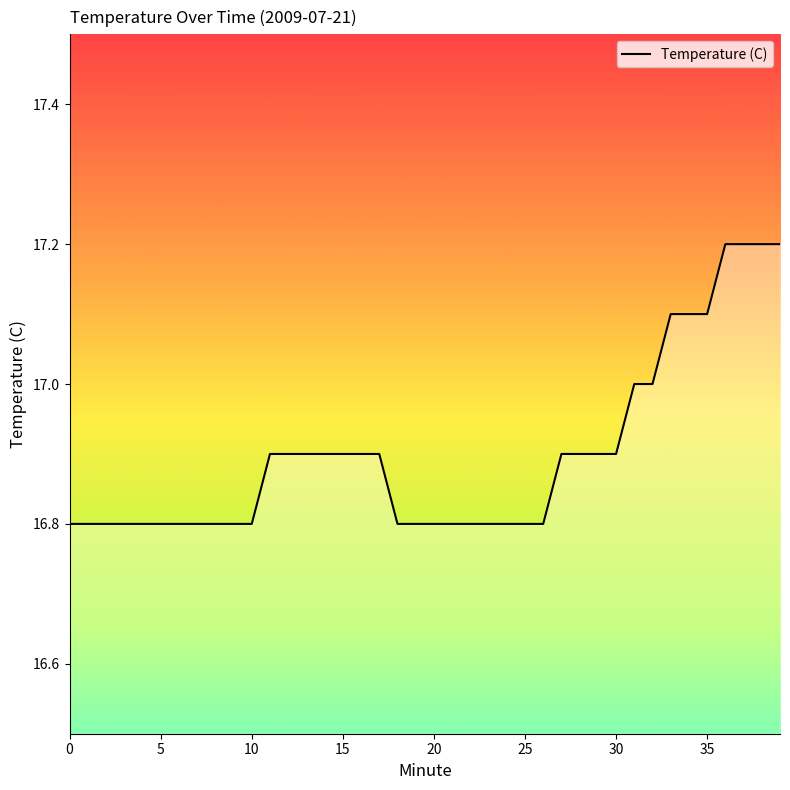

What is the maximum value shown in the chart?

17.2